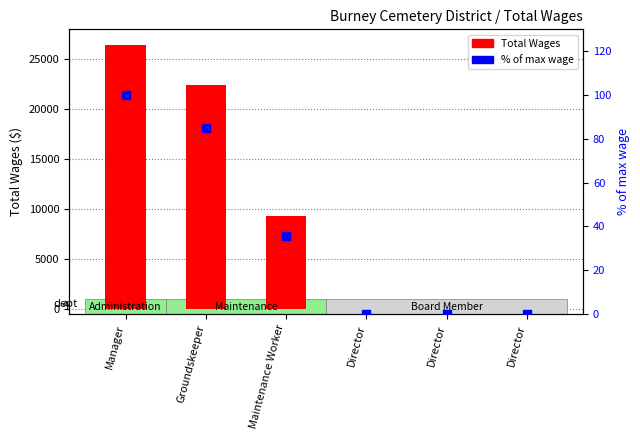

What is the total value across all series at Groundskeeper?

22547.1